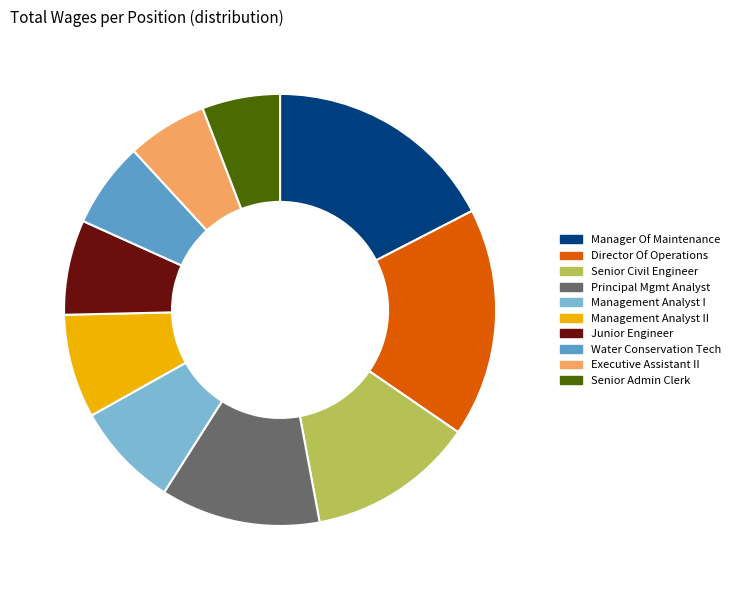

Does any single category account for the majority?

No